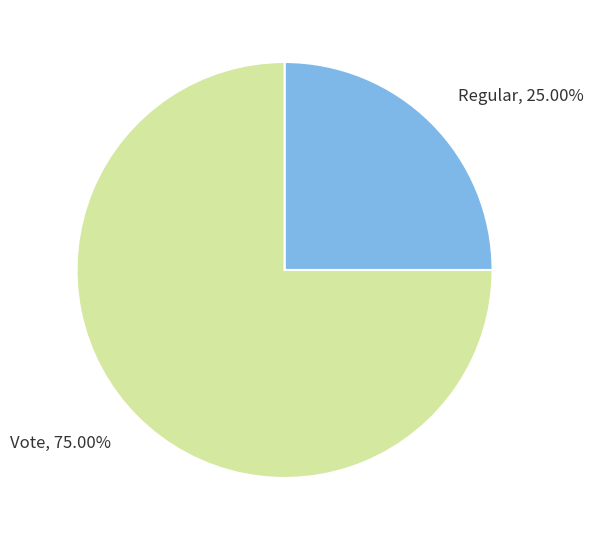

Is there any slice that represents more than half of the pie?

Yes